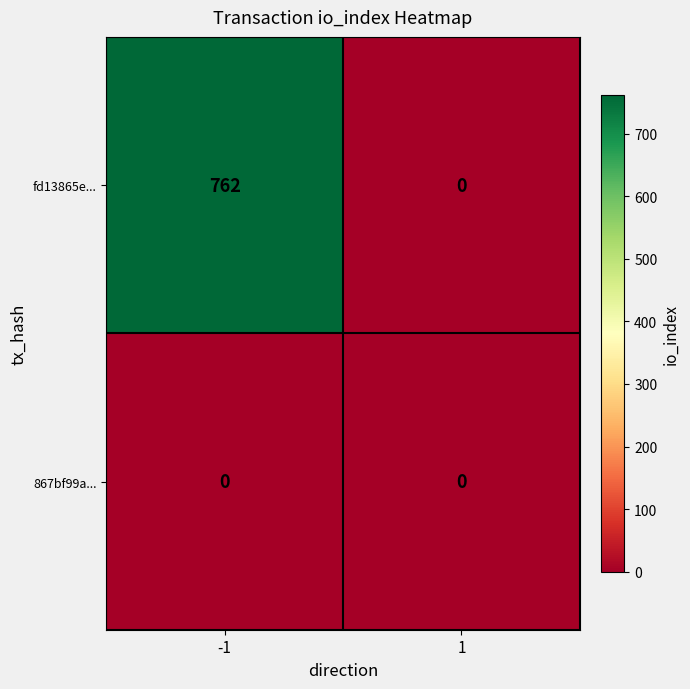

What value does the fd13865e... series have at -1, to the nearest 100?

800